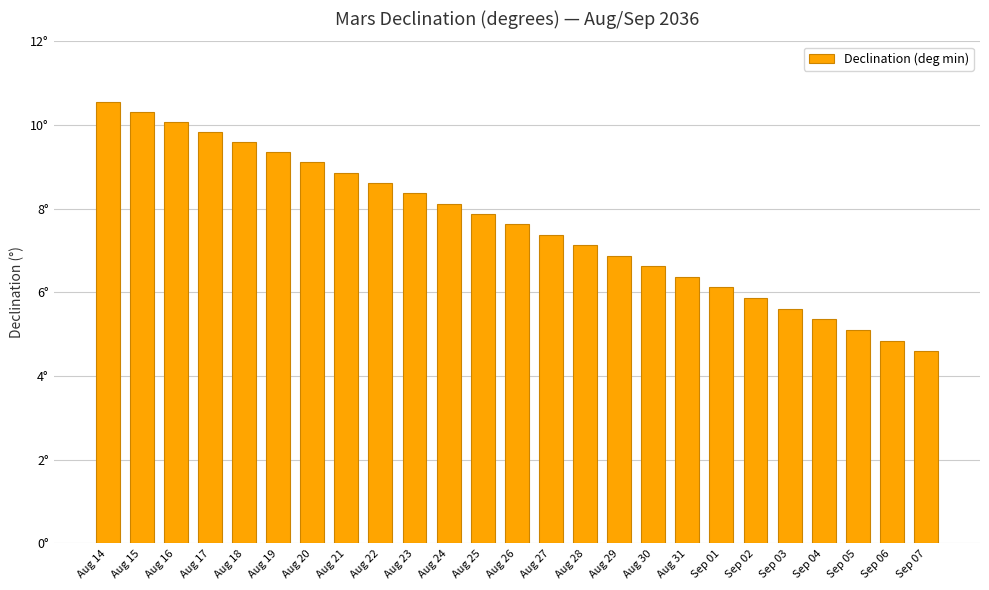

Reading left to right, extract all data points from this chart.

Aug 14=10.5	Aug 15=10.3	Aug 16=10.1	Aug 17=9.8	Aug 18=9.6	Aug 19=9.3	Aug 20=9.1	Aug 21=8.9	Aug 22=8.6	Aug 23=8.4	Aug 24=8.1	Aug 25=7.9	Aug 26=7.6	Aug 27=7.4	Aug 28=7.1	Aug 29=6.9	Aug 30=6.6	Aug 31=6.4	Sep 01=6.1	Sep 02=5.9	Sep 03=5.6	Sep 04=5.4	Sep 05=5.1	Sep 06=4.8	Sep 07=4.6